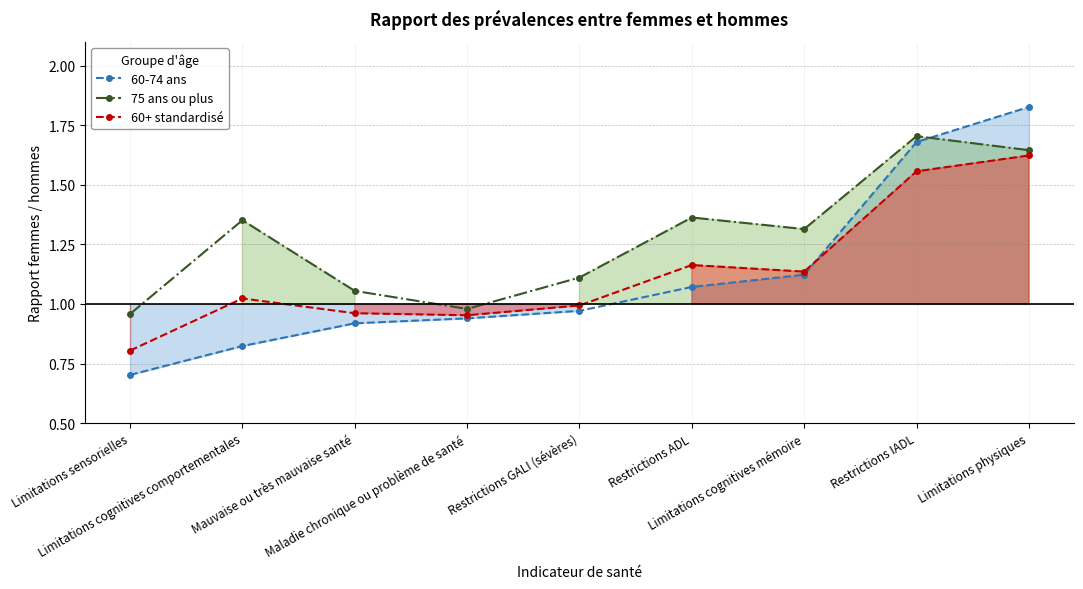

What is the sum of the 60-74 ans values at Limitations cognitives comportementales and Limitations cognitives mémoire?

1.9